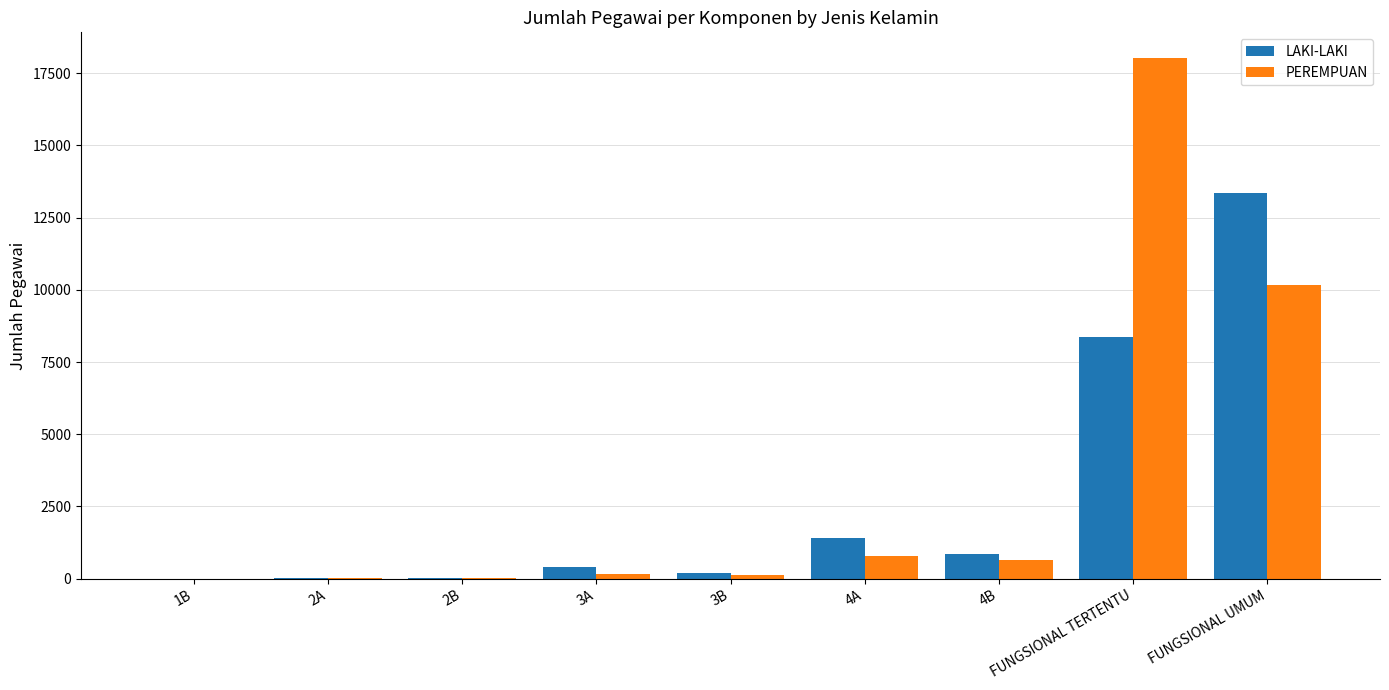

How many distinct data groups are displayed?

2